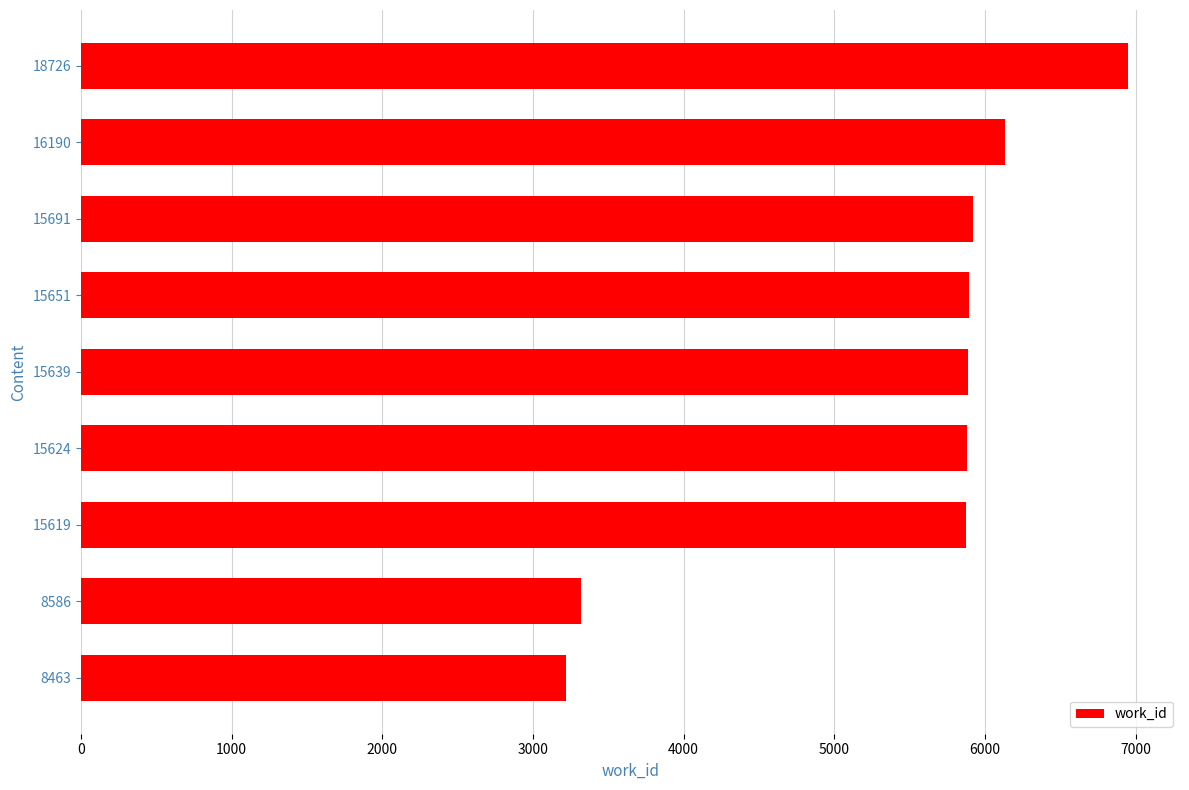

At which label is the value closest to 5084?

15619